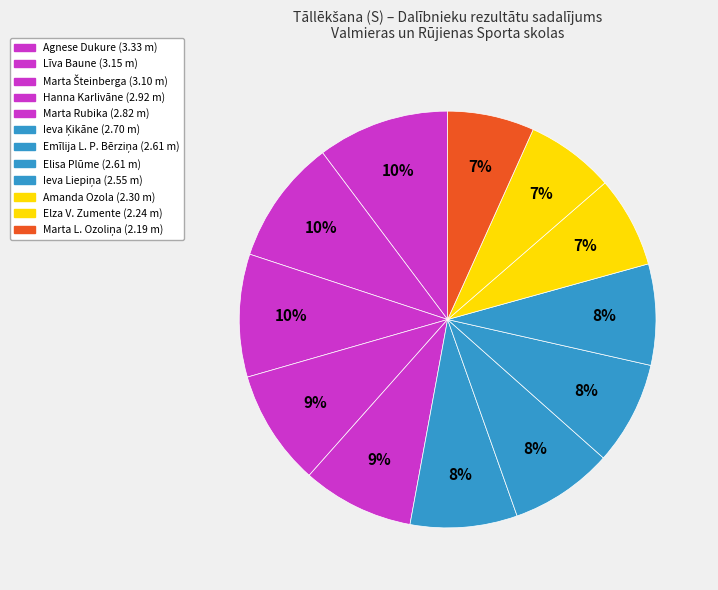

To the nearest percent, what is the difference between the largest and smallest slice percentages?

4%